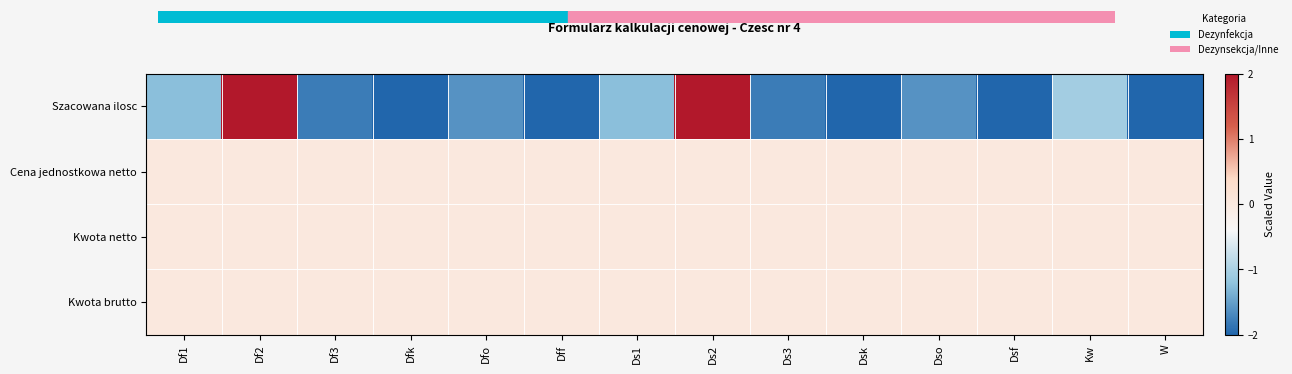

At which category is the sum across all series the highest?

Df2